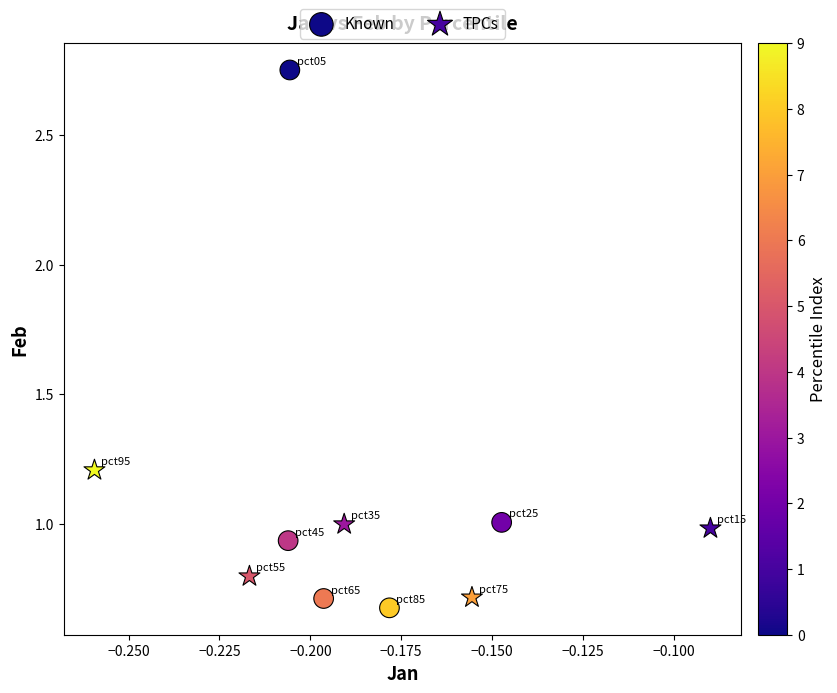

Which series contains the highest Y value?

Known